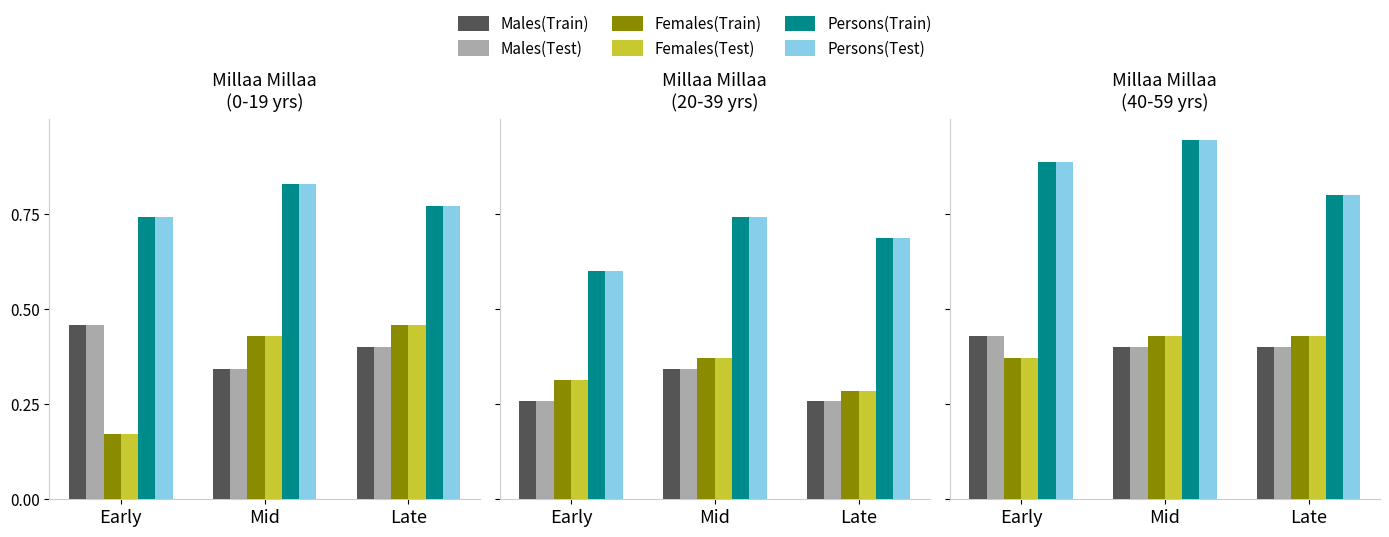

Is it true that Males(Train) equals 0.4 at Early?

True